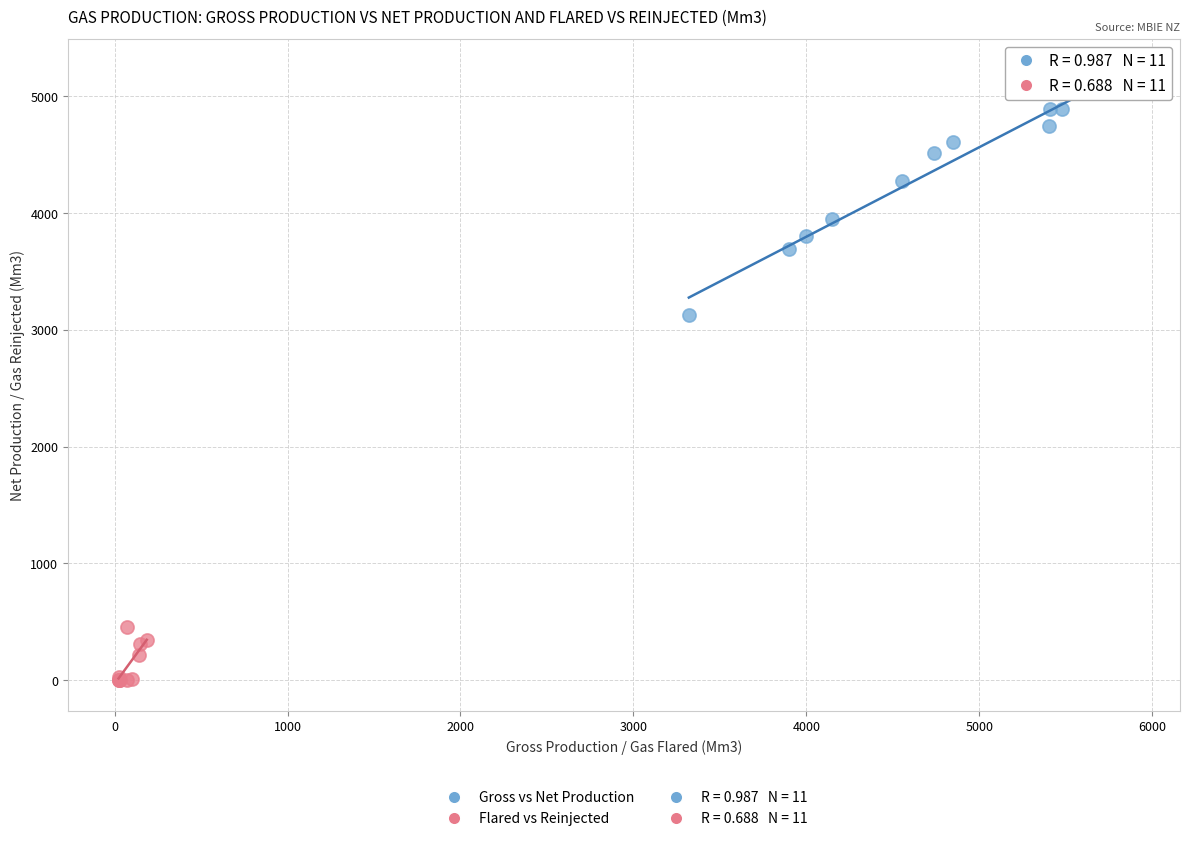

Which series reaches the minimum Y coordinate?

Flared vs Reinjected